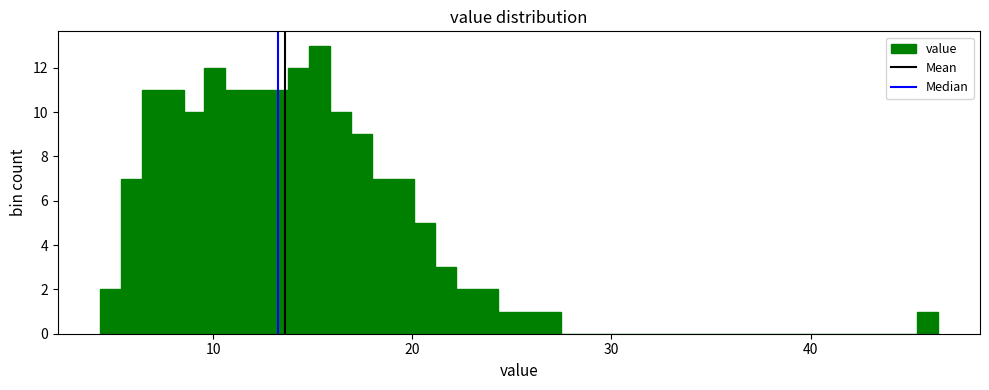

Around what value on the x-axis is the tallest bar? Give the approximate position of its centre, as read against the axis.

15